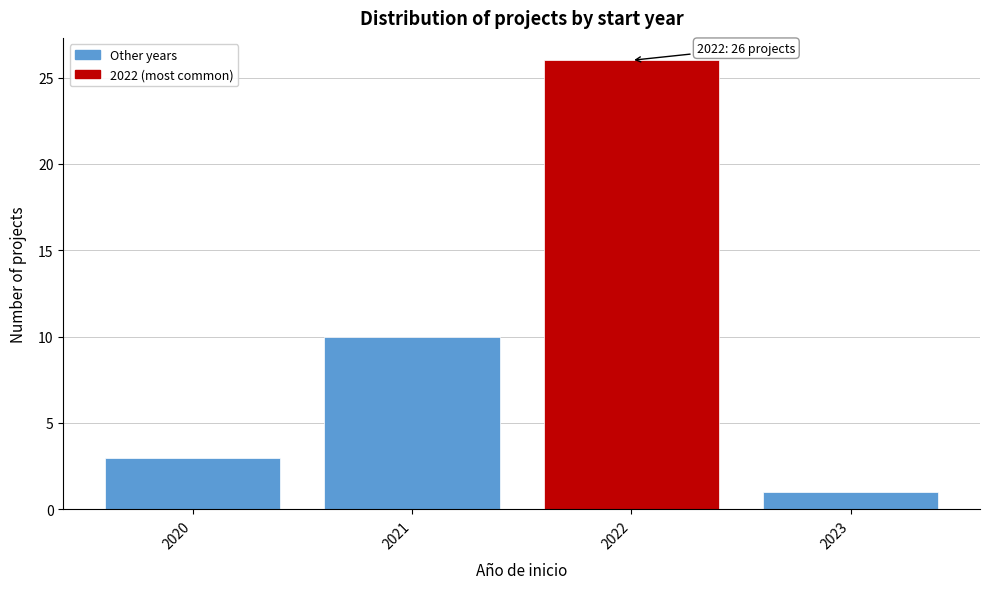

Which range on the x-axis has the tallest bar?

2021.5 to 2022.5